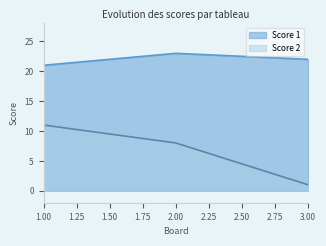

Which series has the largest total across all categories?

Score 1